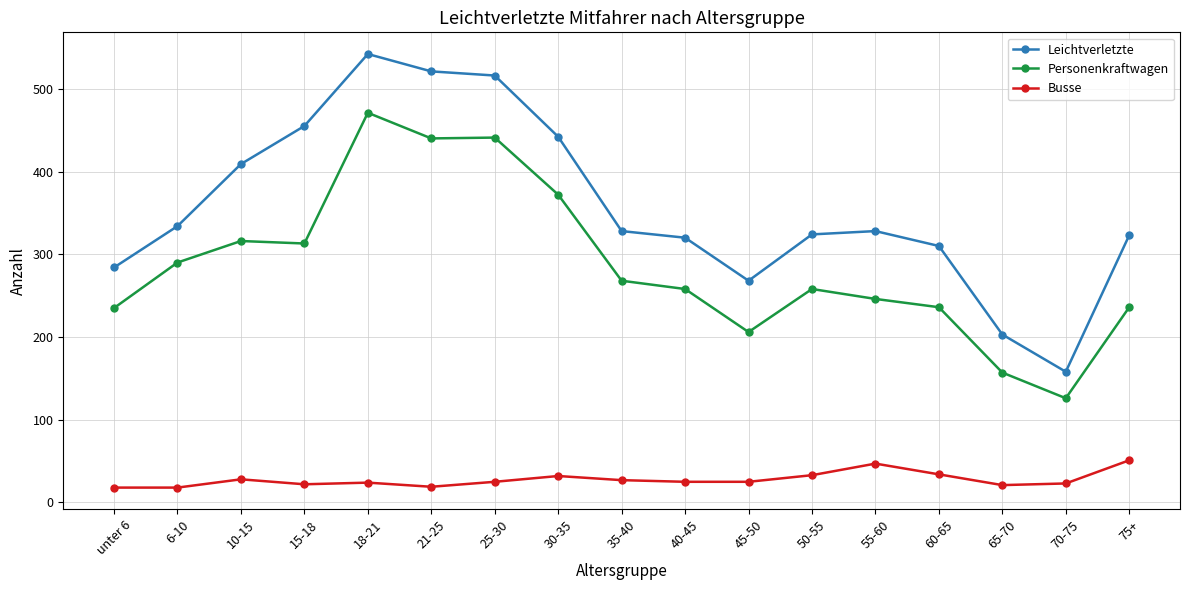

What is the average value of the Busse series?

28